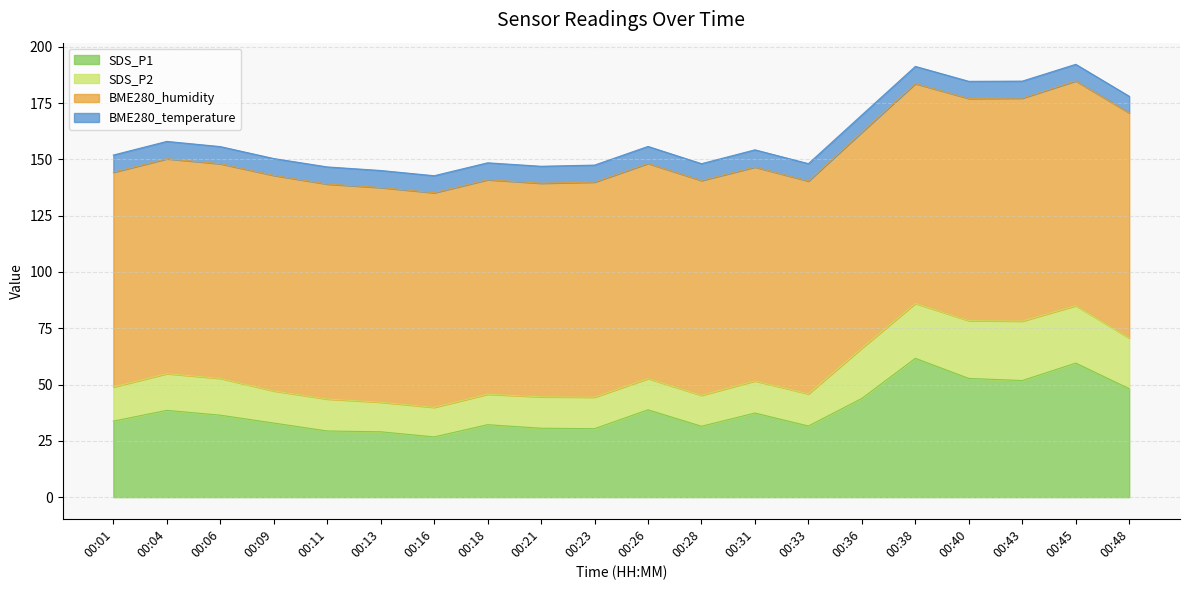

The value of BME280_humidity at 00:36 is 154.0. True or false?

False